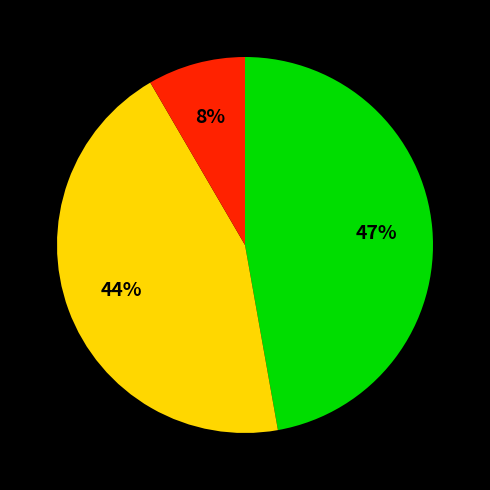

Is there a majority slice in this chart?

No